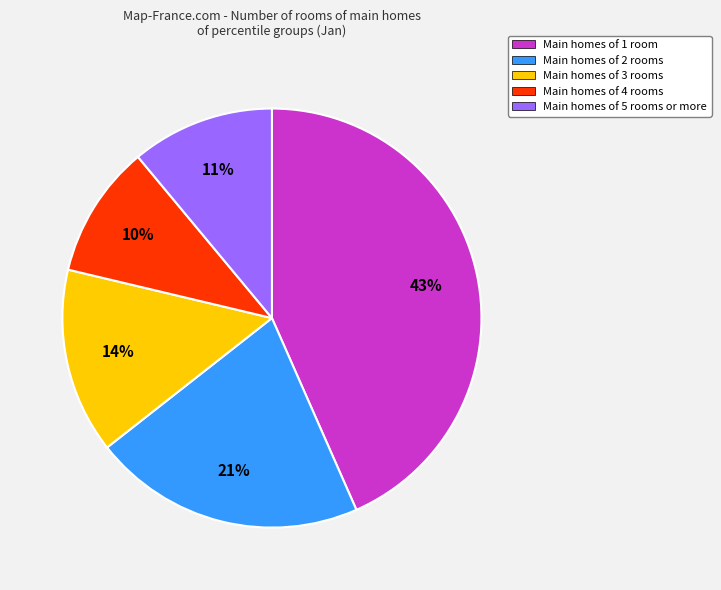

Between Main homes of 1 room and Main homes of 4 rooms, which is larger?

Main homes of 1 room